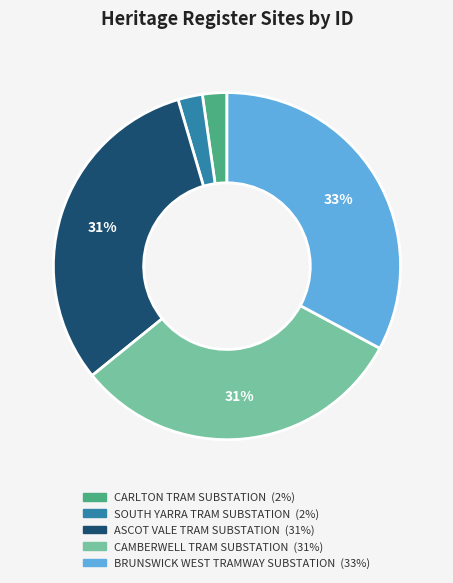

Does any single category account for the majority?

No